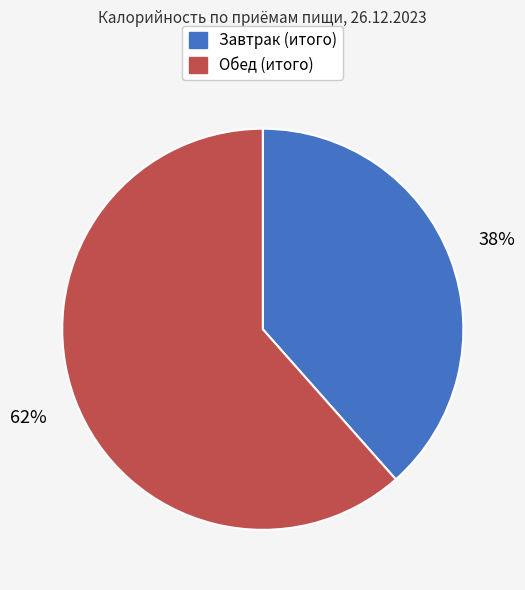

Between Завтрак (итого) and Обед (итого), which is larger?

Обед (итого)